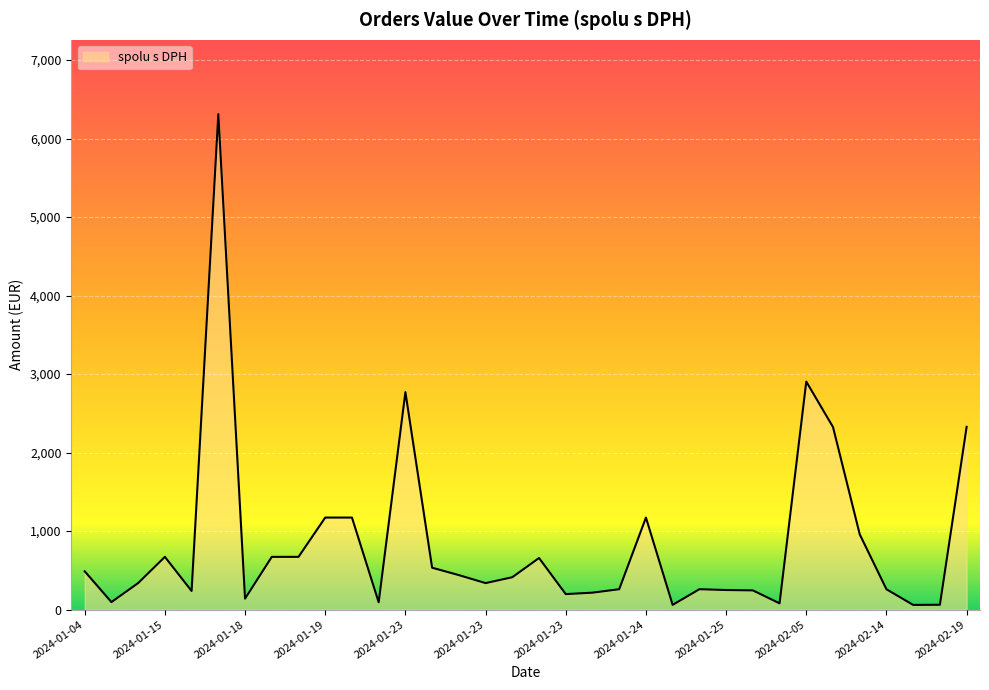

What is the greatest value displayed?

6310.0